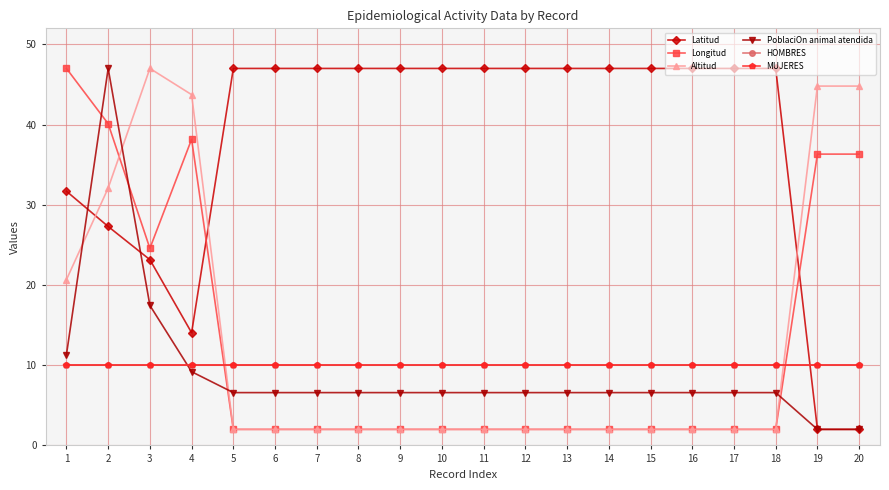

Which series ends up on top after the final intersection of Latitud and Longitud?

Longitud